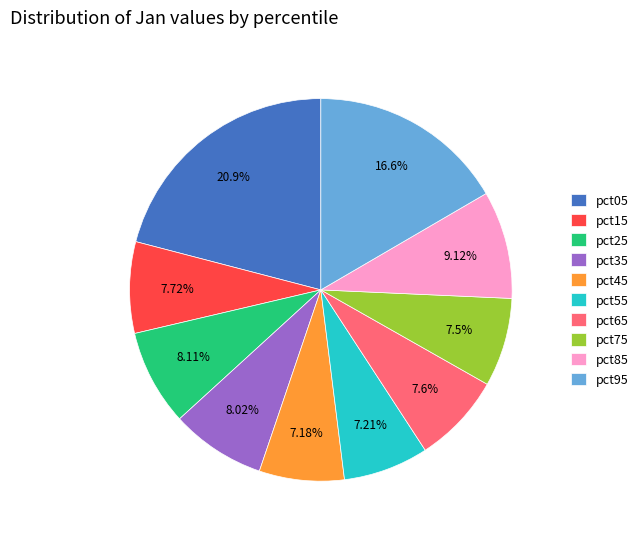

To the nearest percent, what percentage of the pie is pct45?

7%